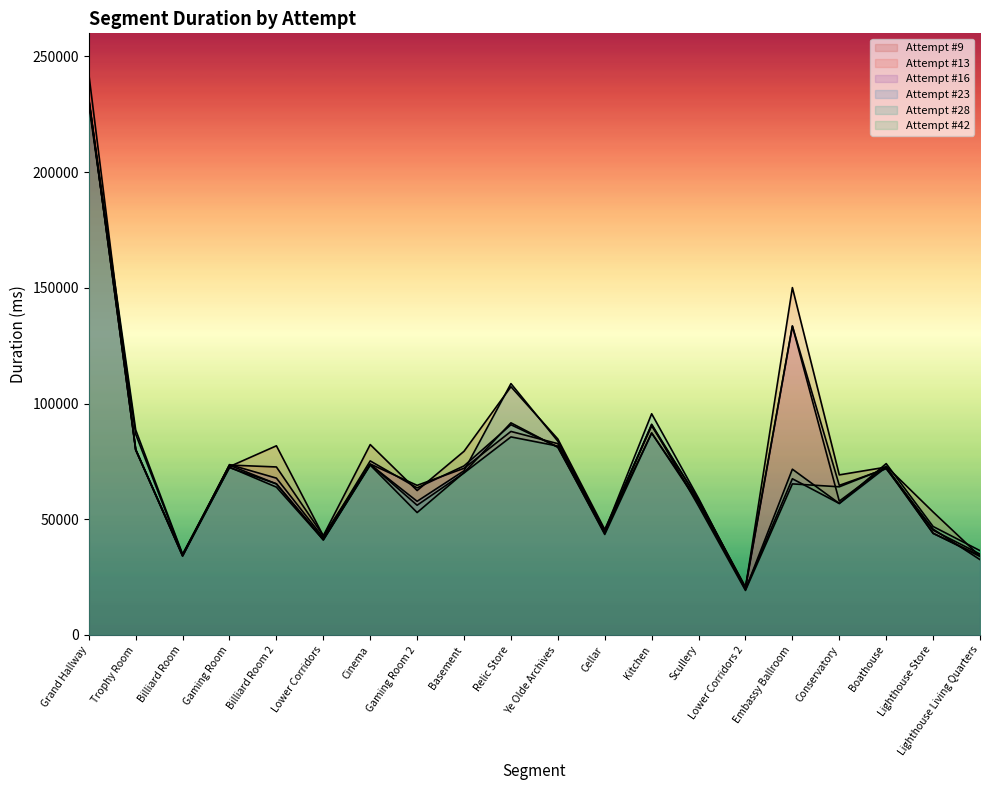

How many lines are shown in the chart?

6